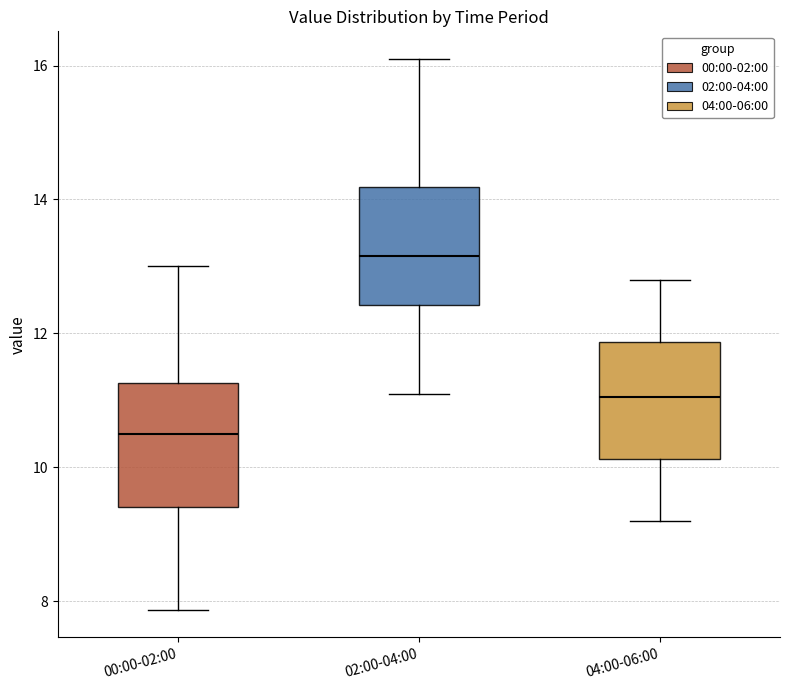

Which box's median line is the lowest?

00:00-02:00